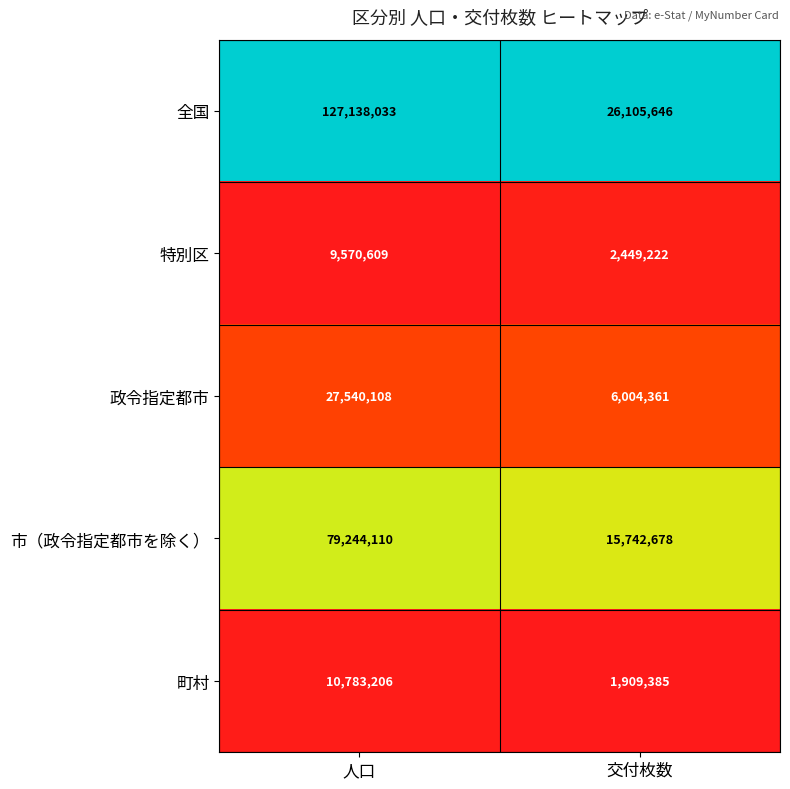

At which category is the sum across all series the highest?

人口